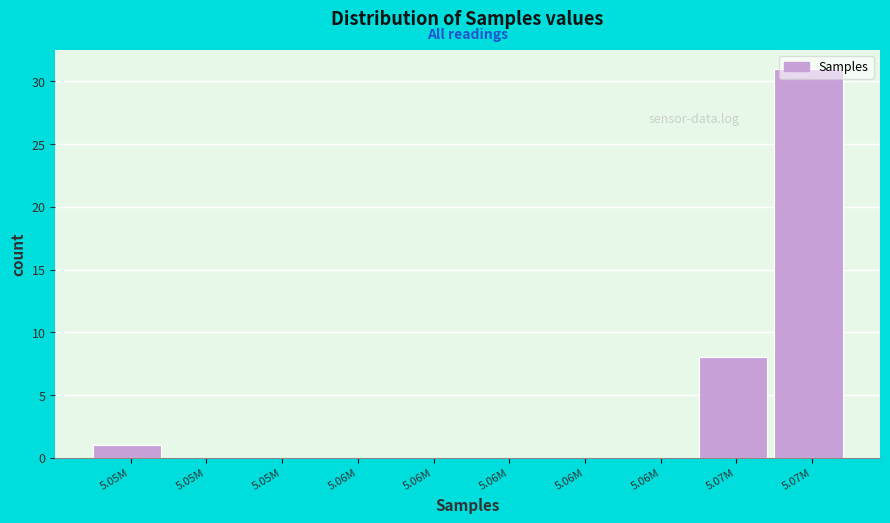

Count the number of data series in this chart.

1